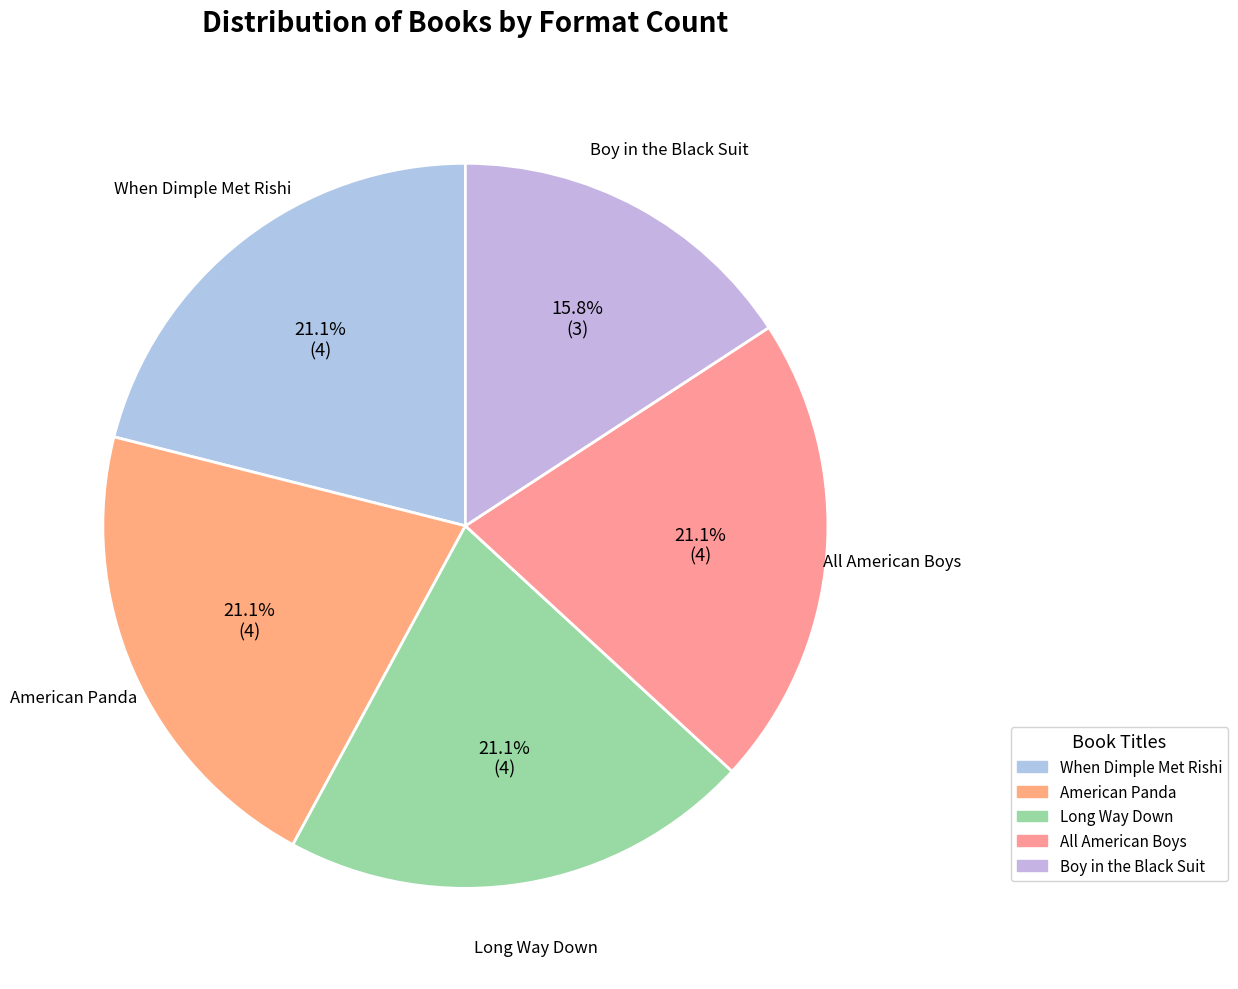

Is there any slice that represents more than half of the pie?

No